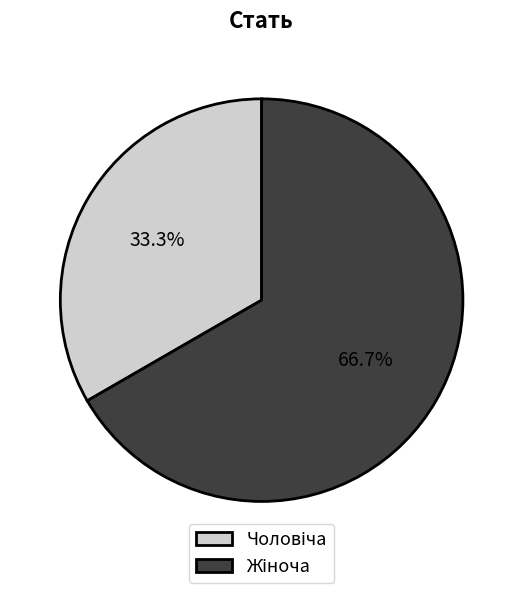

How many segments does this pie chart have?

2